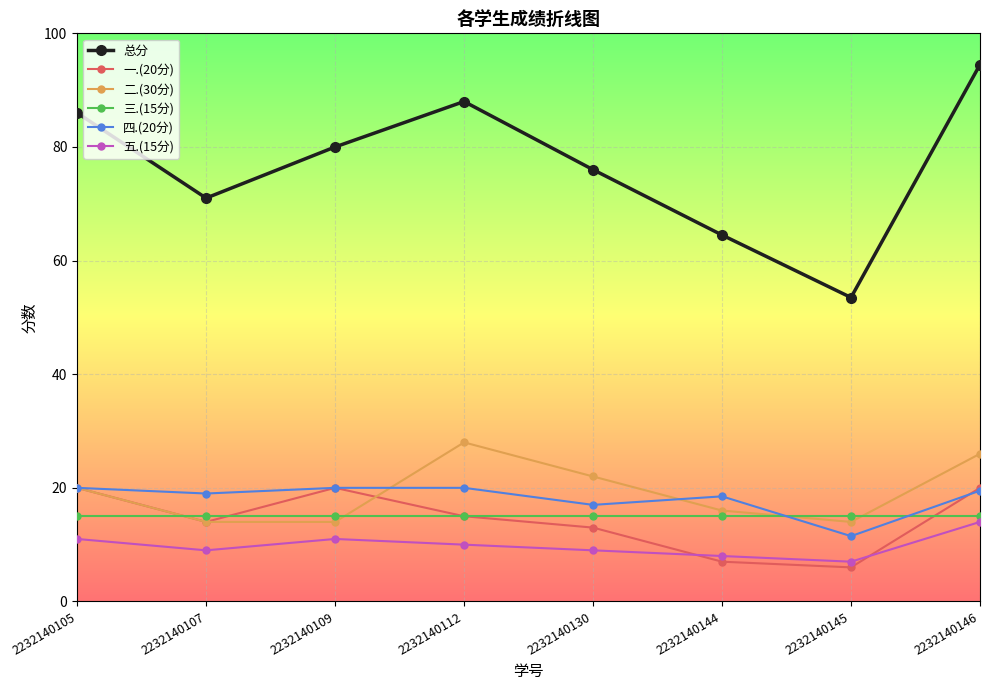

Which series has the largest total across all categories?

总分